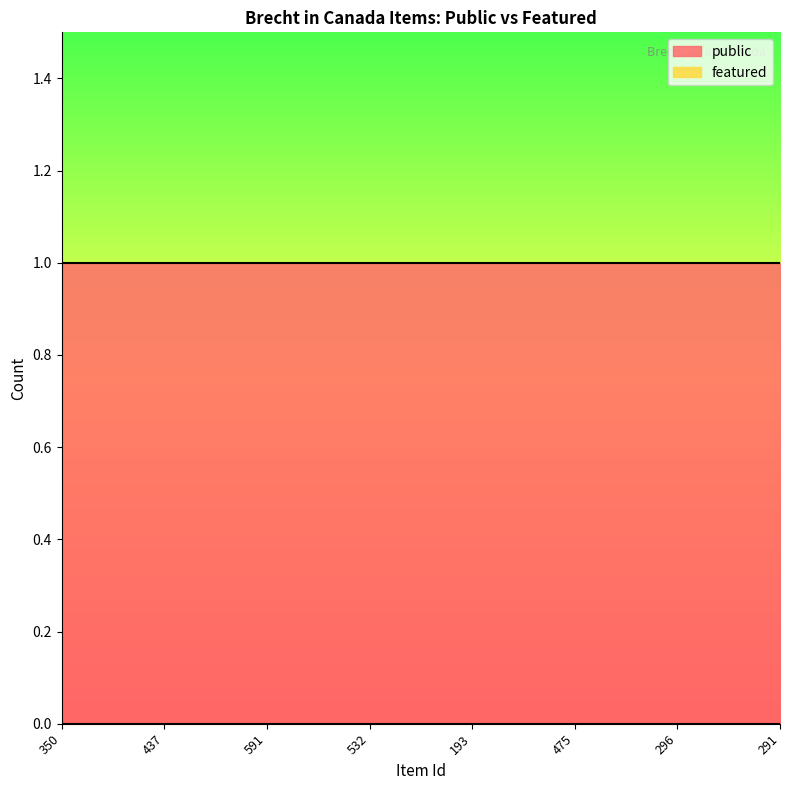

True or false: featured and public cross at least once.

False